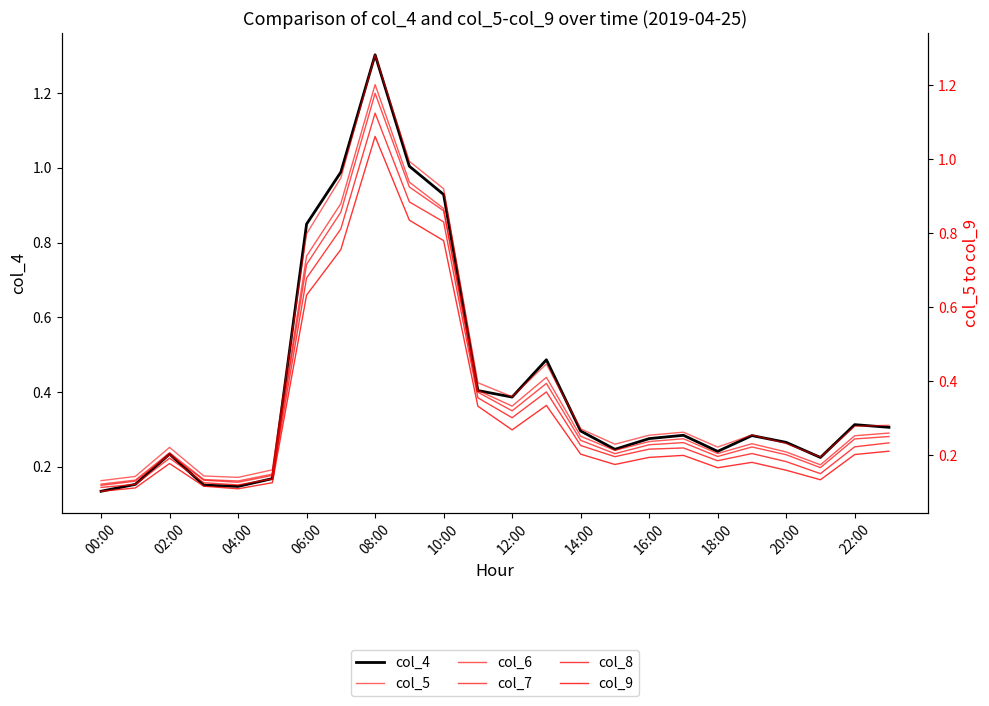

List the series in order of their peak value, highest first.

col_4, col_5, col_6, col_7, col_8, col_9